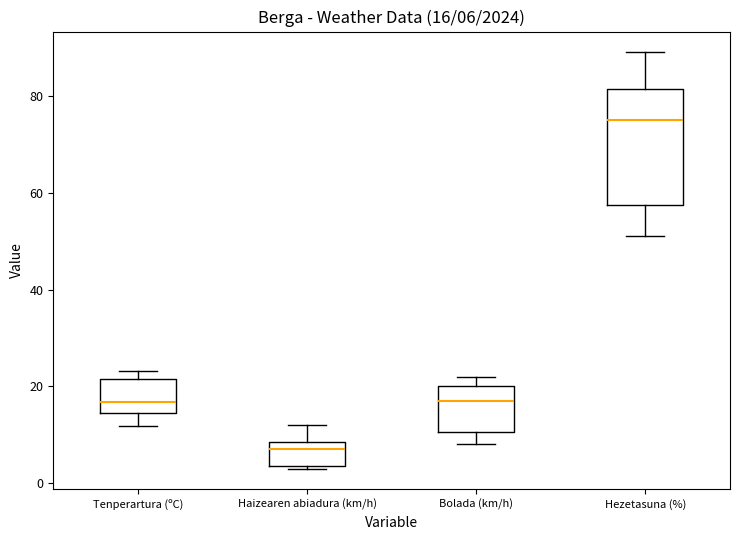

Which box's median line is the lowest?

Haizearen abiadura (km/h)